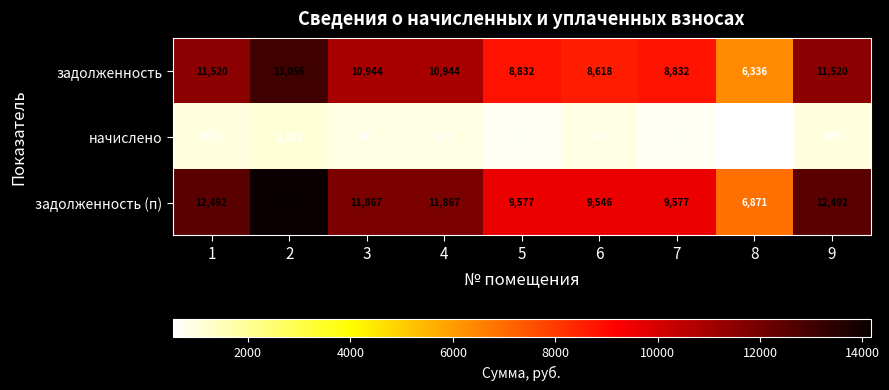

Which label corresponds to the largest value in the chart?

2